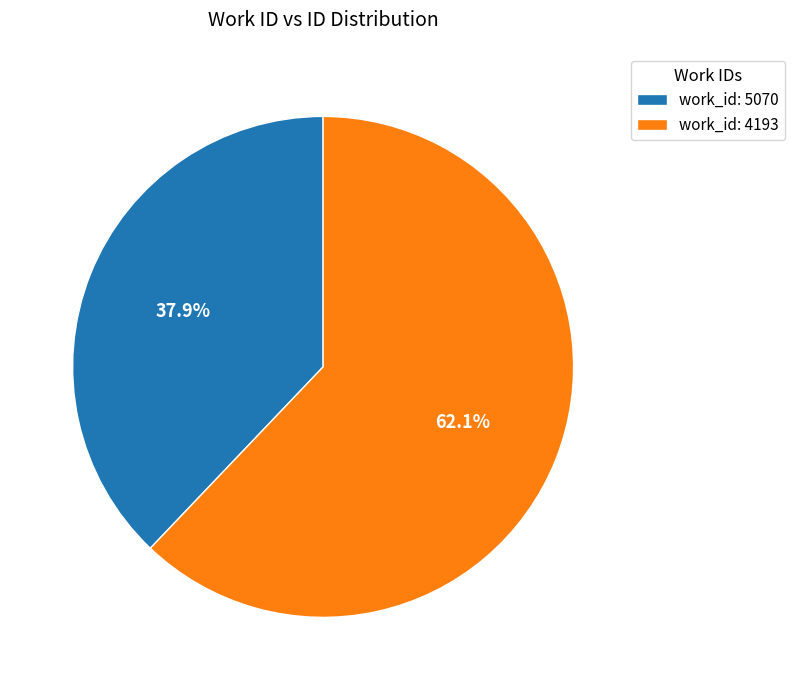

Rank the categories by value from highest to lowest.

work_id: 4193, work_id: 5070